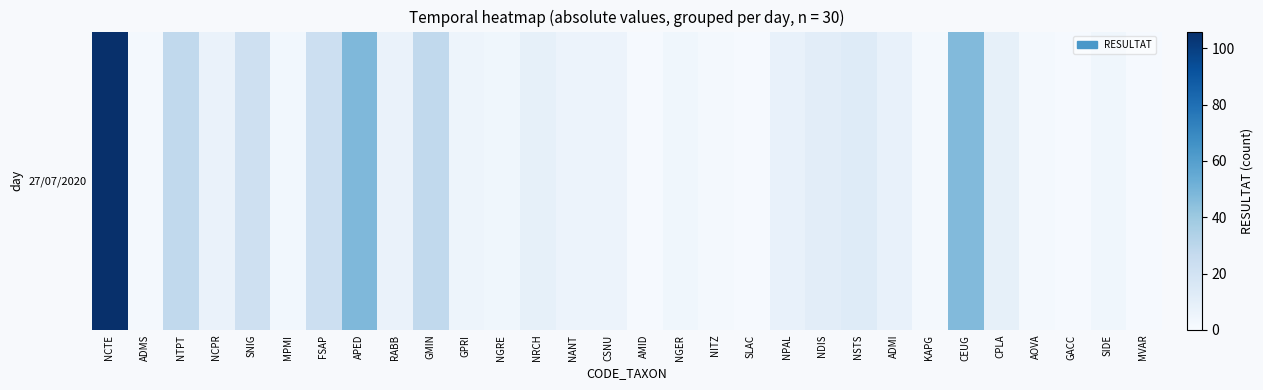

What is the sum of the values at MPMI and NGRE?

7